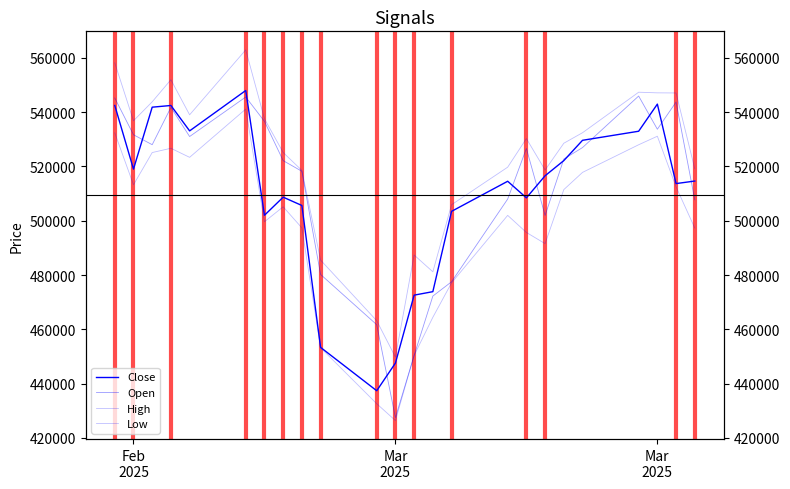

Which series has the largest total across all categories?

High